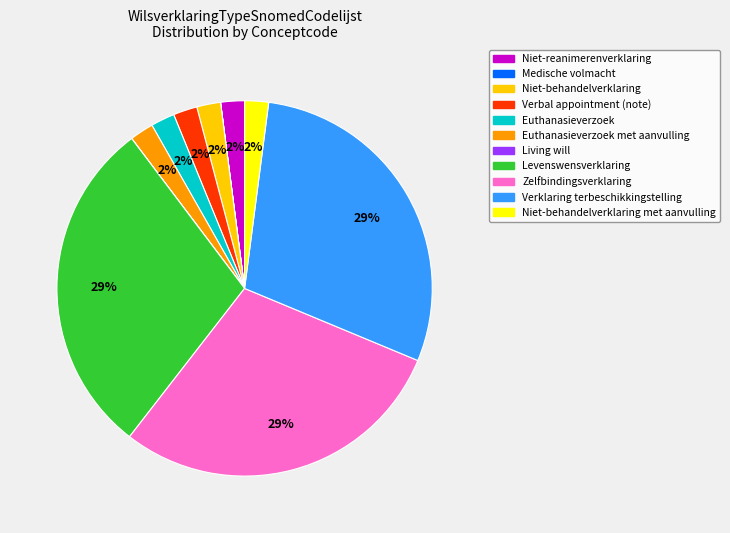

Between Zelfbindingsverklaring and Euthanasieverzoek, which is larger?

Zelfbindingsverklaring